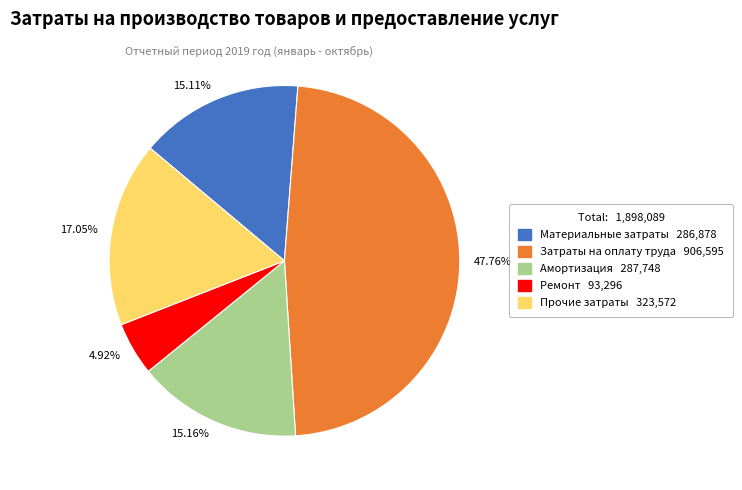

What is the ratio of the value at 47.76% to the value at 4.92%?

9.7